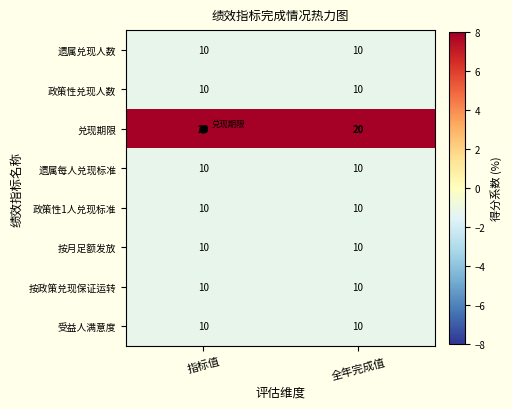

The value of 政策性兑现人数 at 全年完成值 is 13. True or false?

False